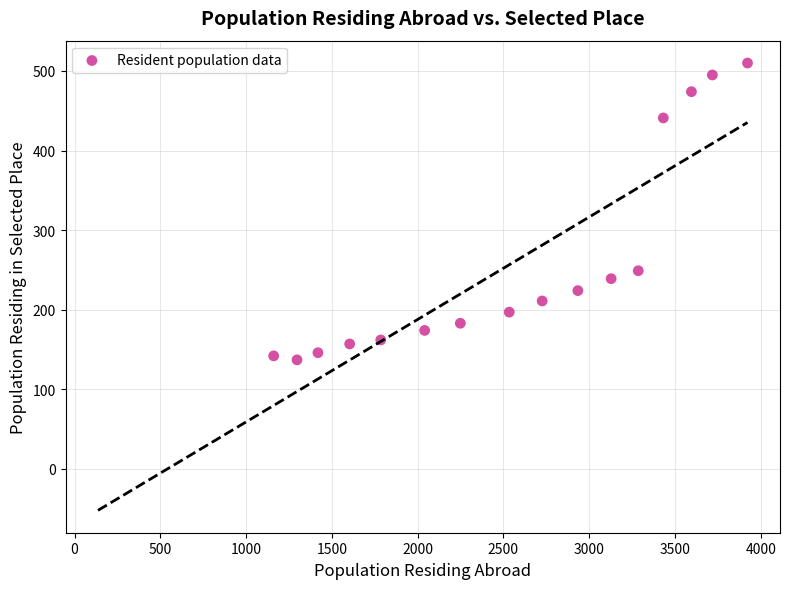

What is the range of X values (max minus min)?

2762